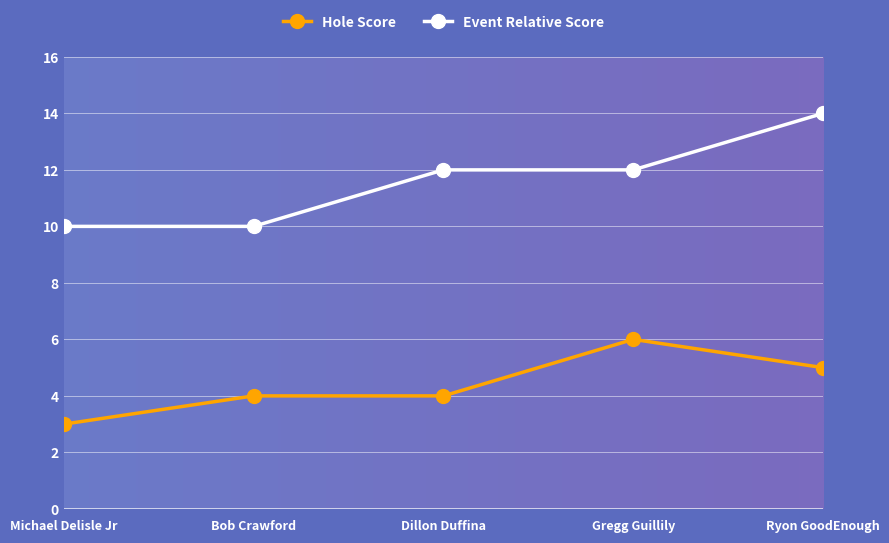

What is the difference between the Hole Score values at Gregg Guillily and Ryon GoodEnough?

1